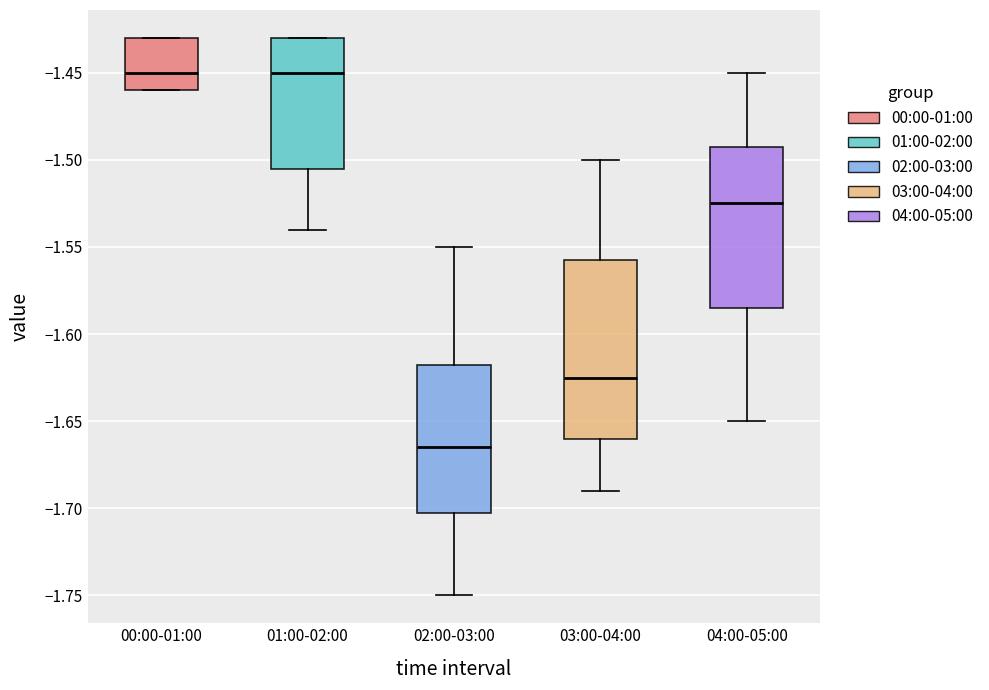

Comparing the boxes themselves (not the whiskers), which one is the tallest?

03:00-04:00